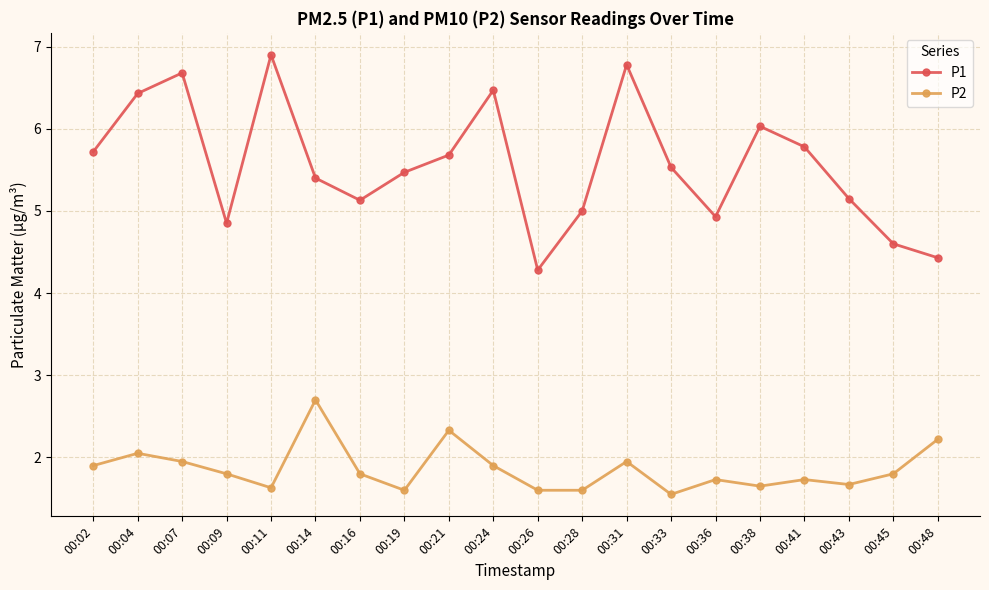

At which category is the sum across all series the highest?

00:31